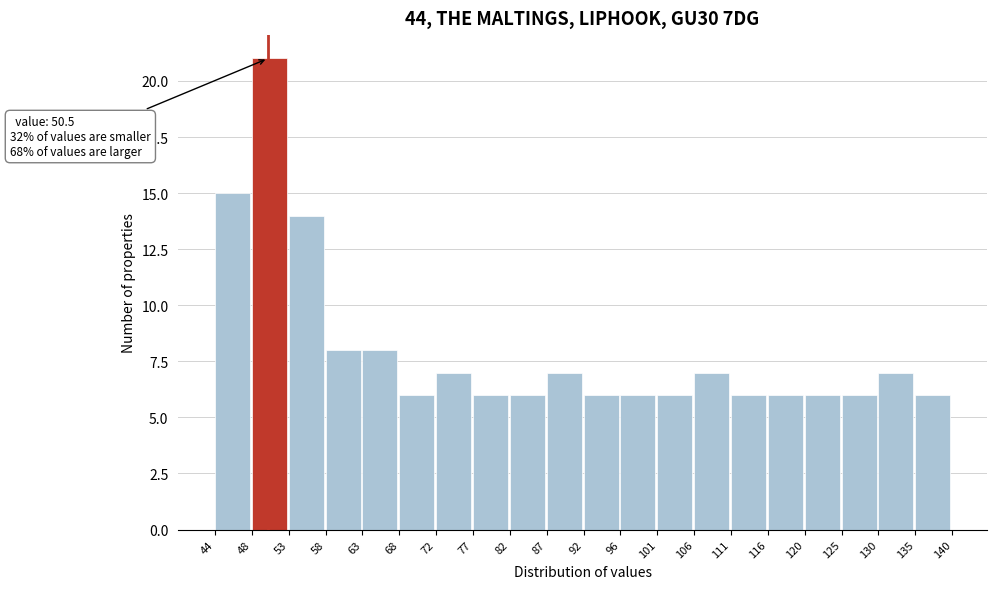

Over which range of the x-axis is the bar tallest?

48 to 53